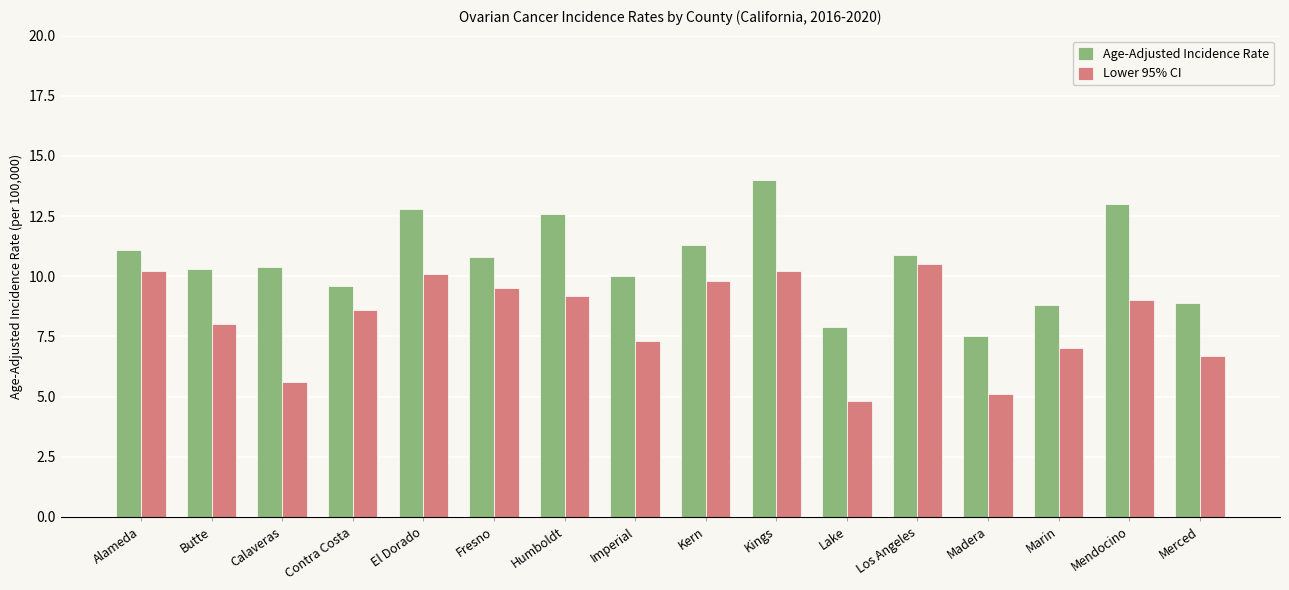

What is the greatest value displayed?

14.0